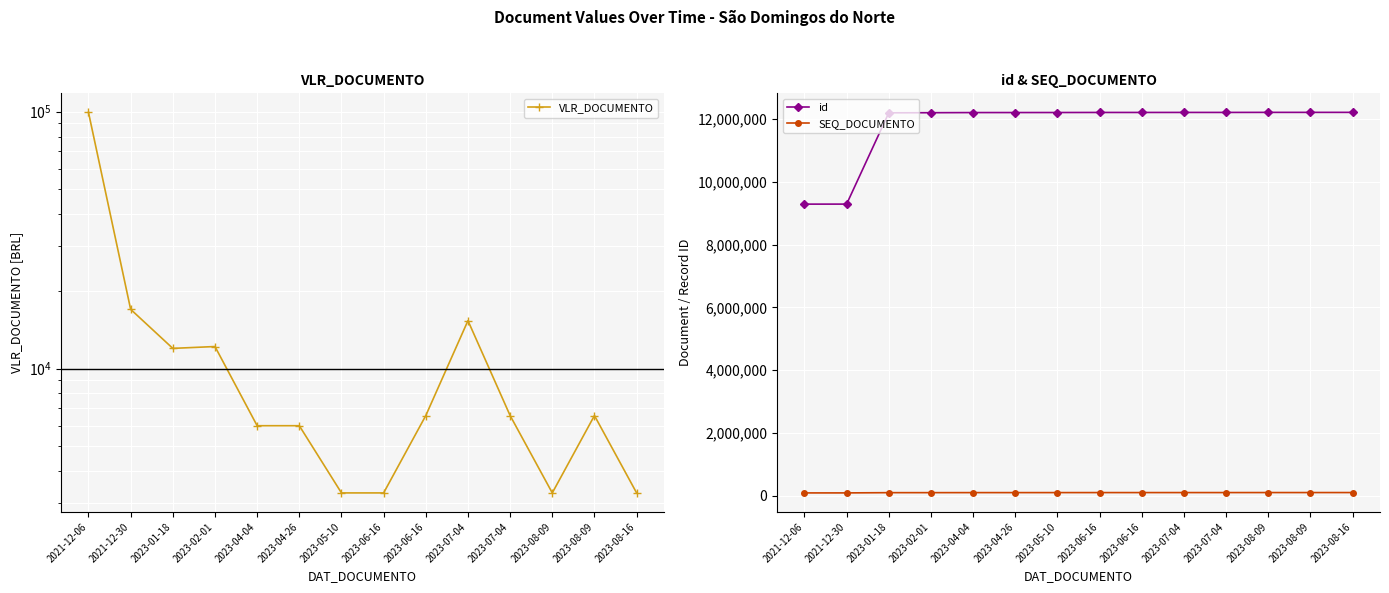

Where does the id series first go above 12208693?

2023-06-16